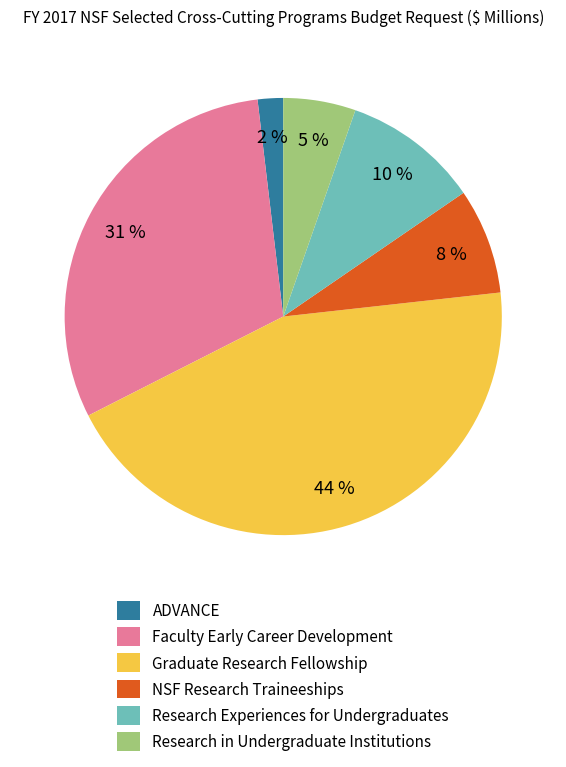

Is the sum of Research in Undergraduate Institutions and Research Experiences for Undergraduates greater than half?

No